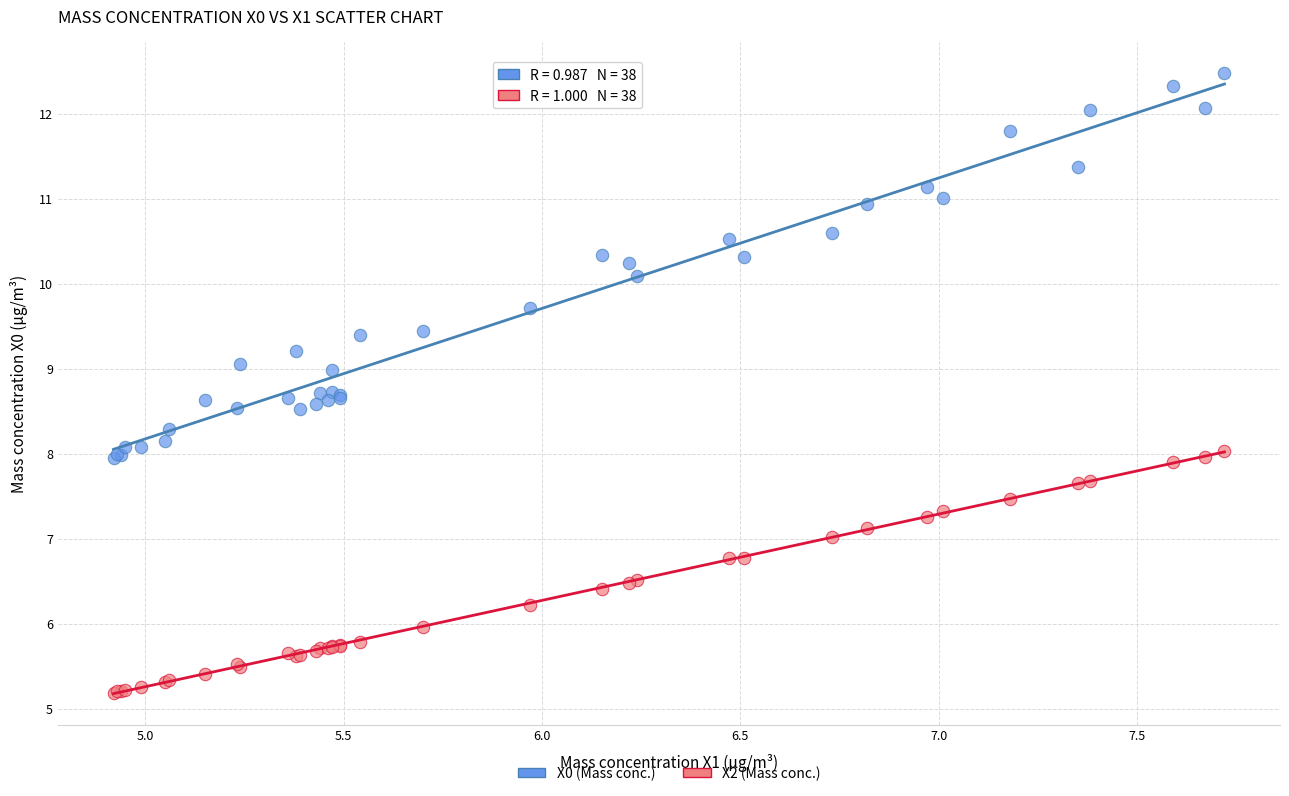

Which series reaches the minimum Y coordinate?

X2 (Mass conc.)